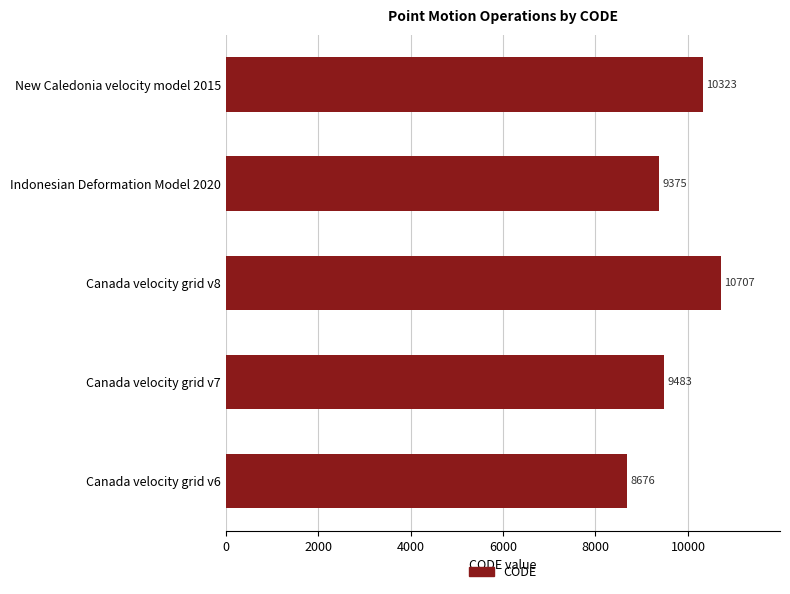

Between Canada velocity grid v6 and Indonesian Deformation Model 2020, which is larger?

Indonesian Deformation Model 2020